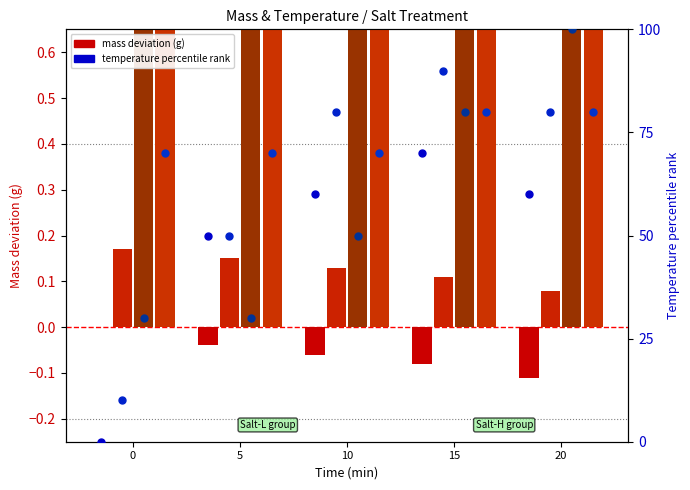

At how many categories does at least one series exceed 0?

5